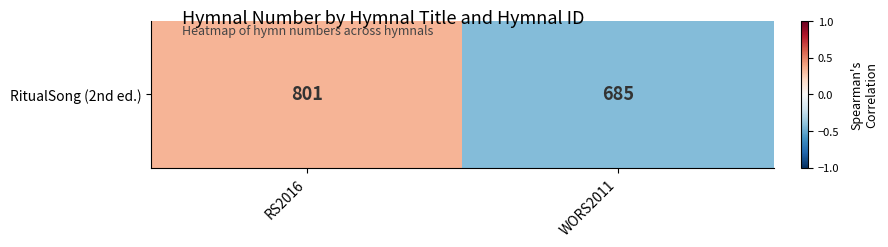

Is it true that the value at WORS2011 is -0.2?

False